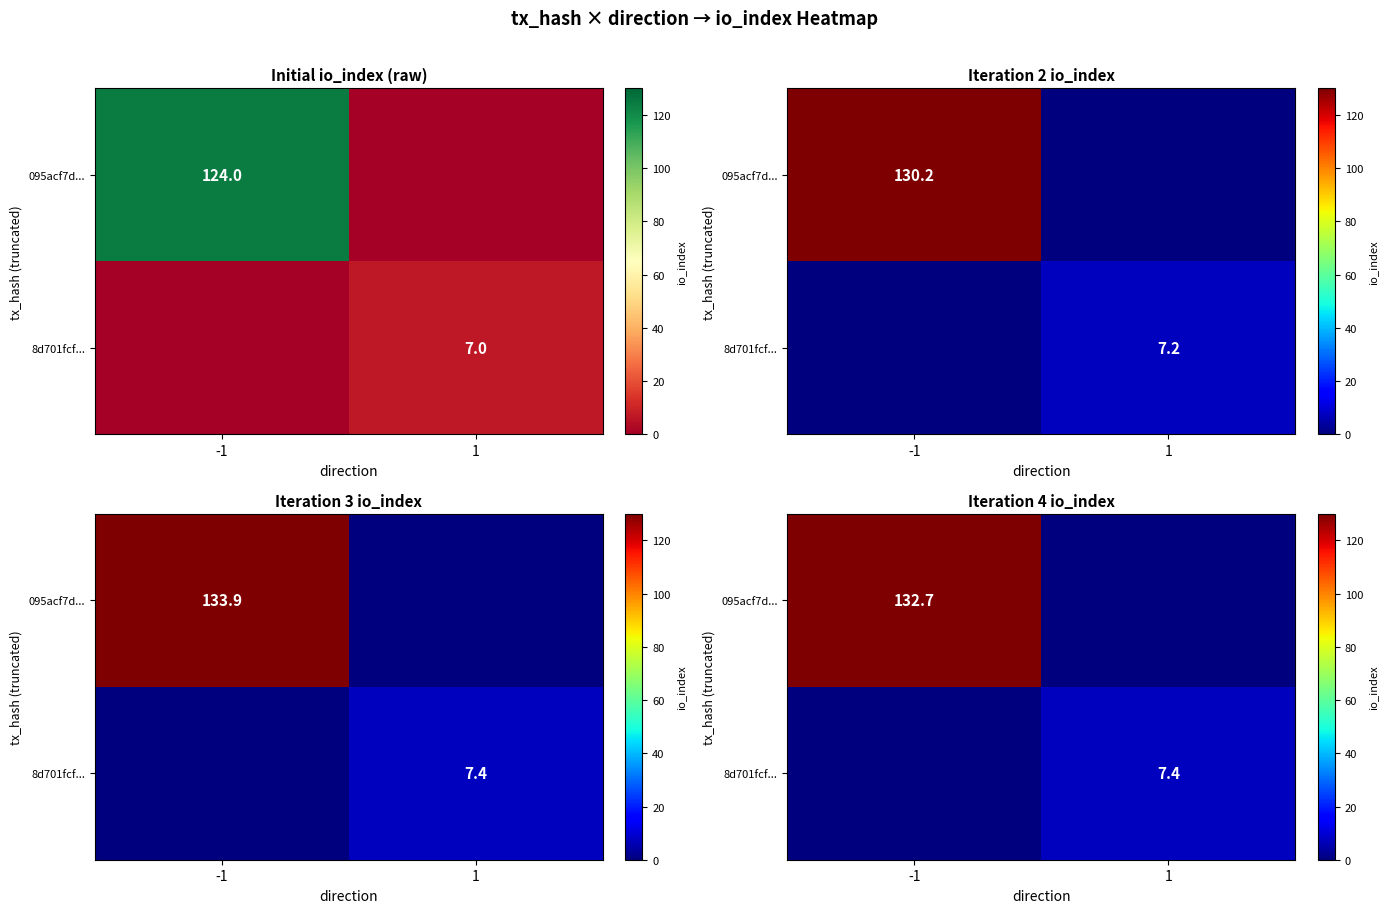

Which series has the largest total across all categories?

095acf7d...